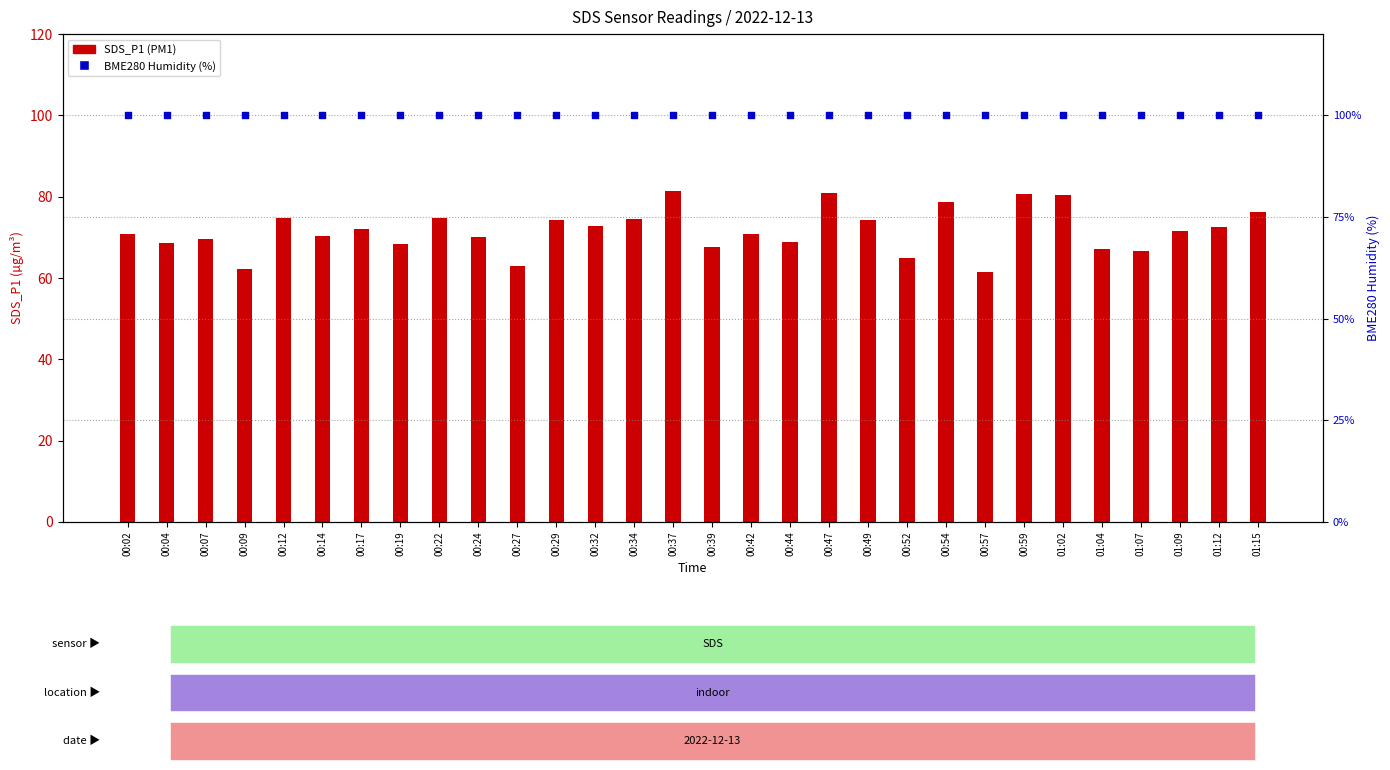

What are all the series names shown in the legend?

SDS_P1, BME280_humidity (%)